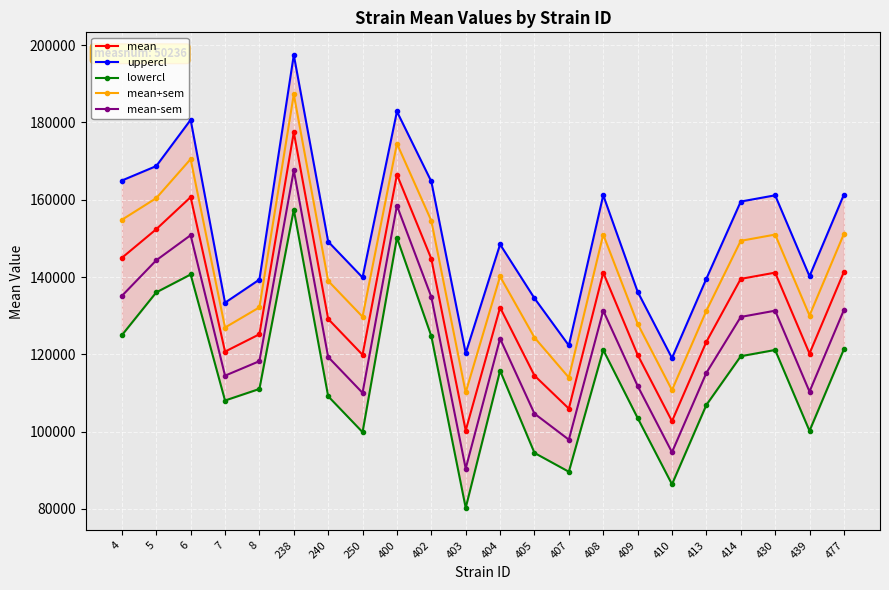

True or false: mean+sem and mean cross at least once.

False